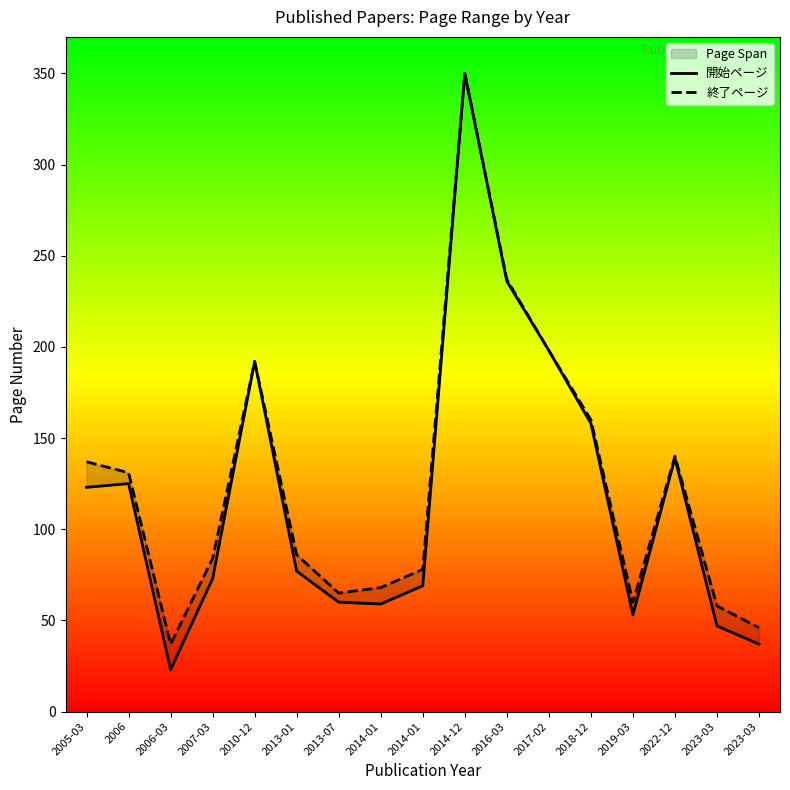

How many interior local peaks does the 開始ページ series have?

4